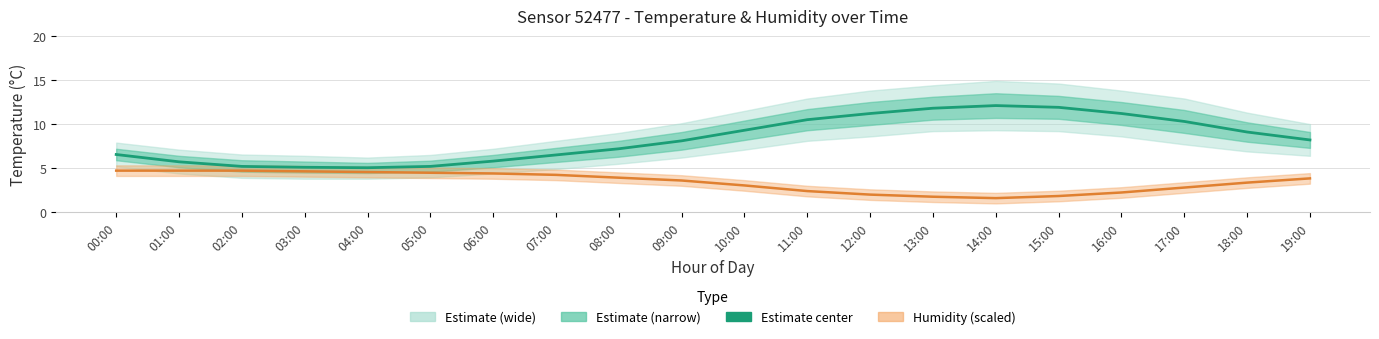

How many distinct data groups are displayed?

2